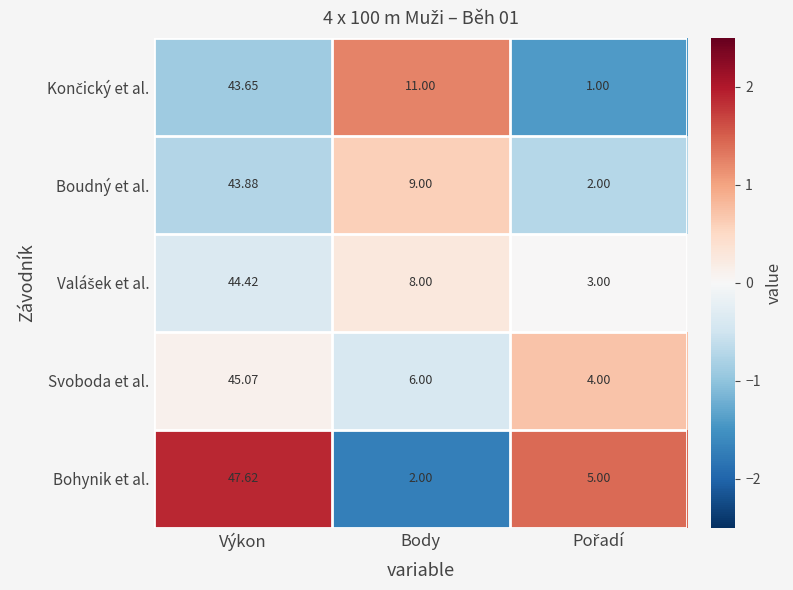

At which category is the sum across all series the highest?

Výkon